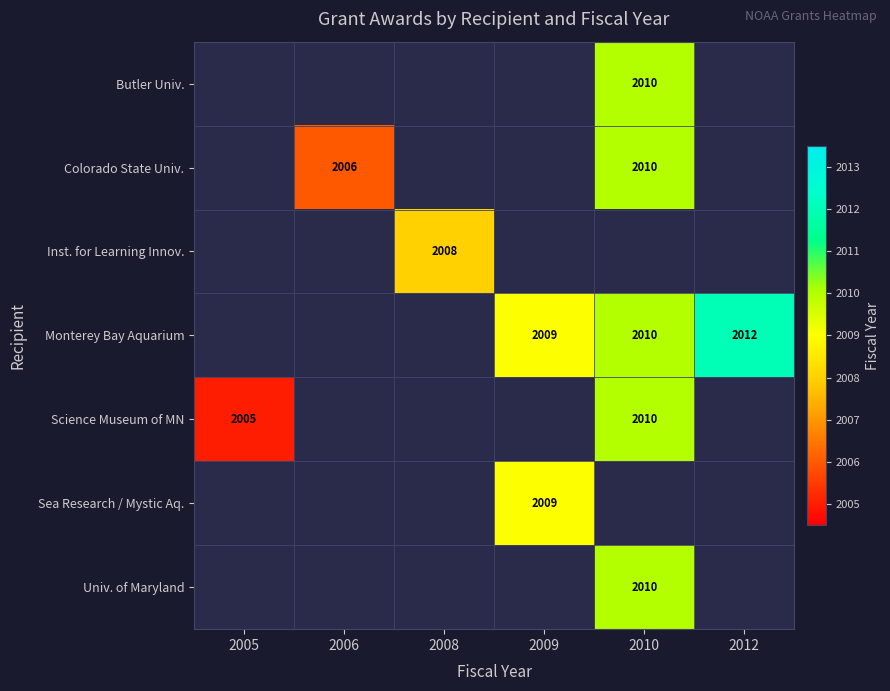

The Univ. of Maryland series shows 2650 at 2010. True or false?

False